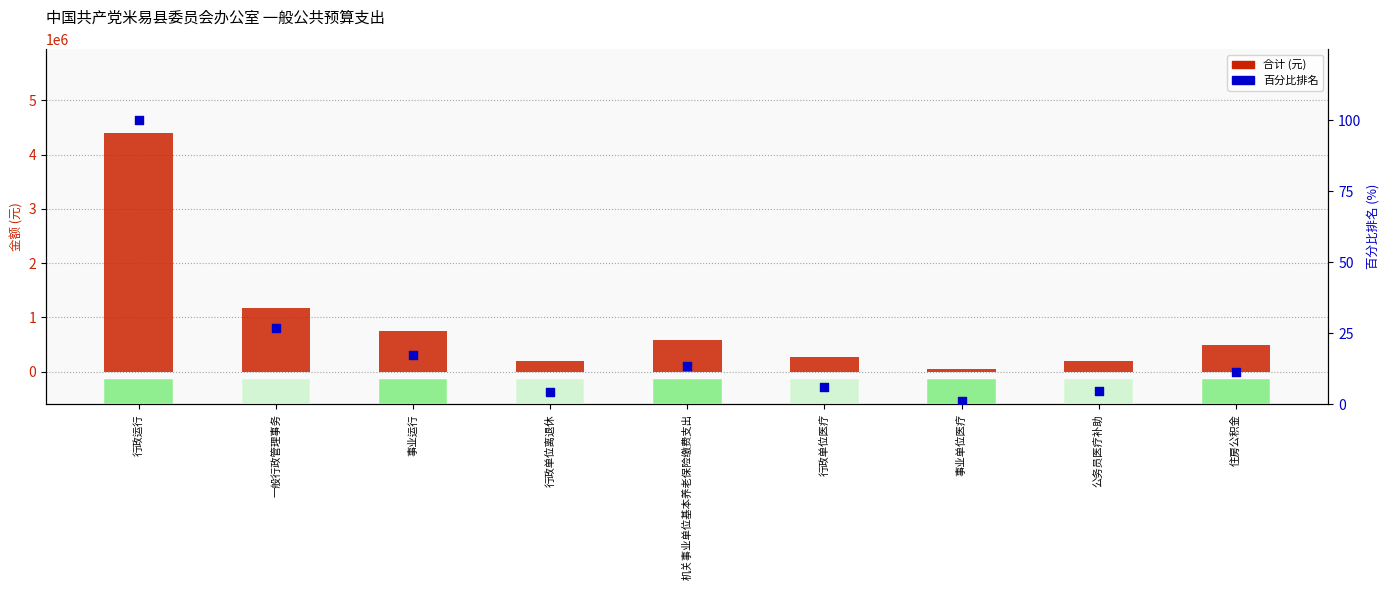

What are all the series names shown in the legend?

合计(元), 百分比排名